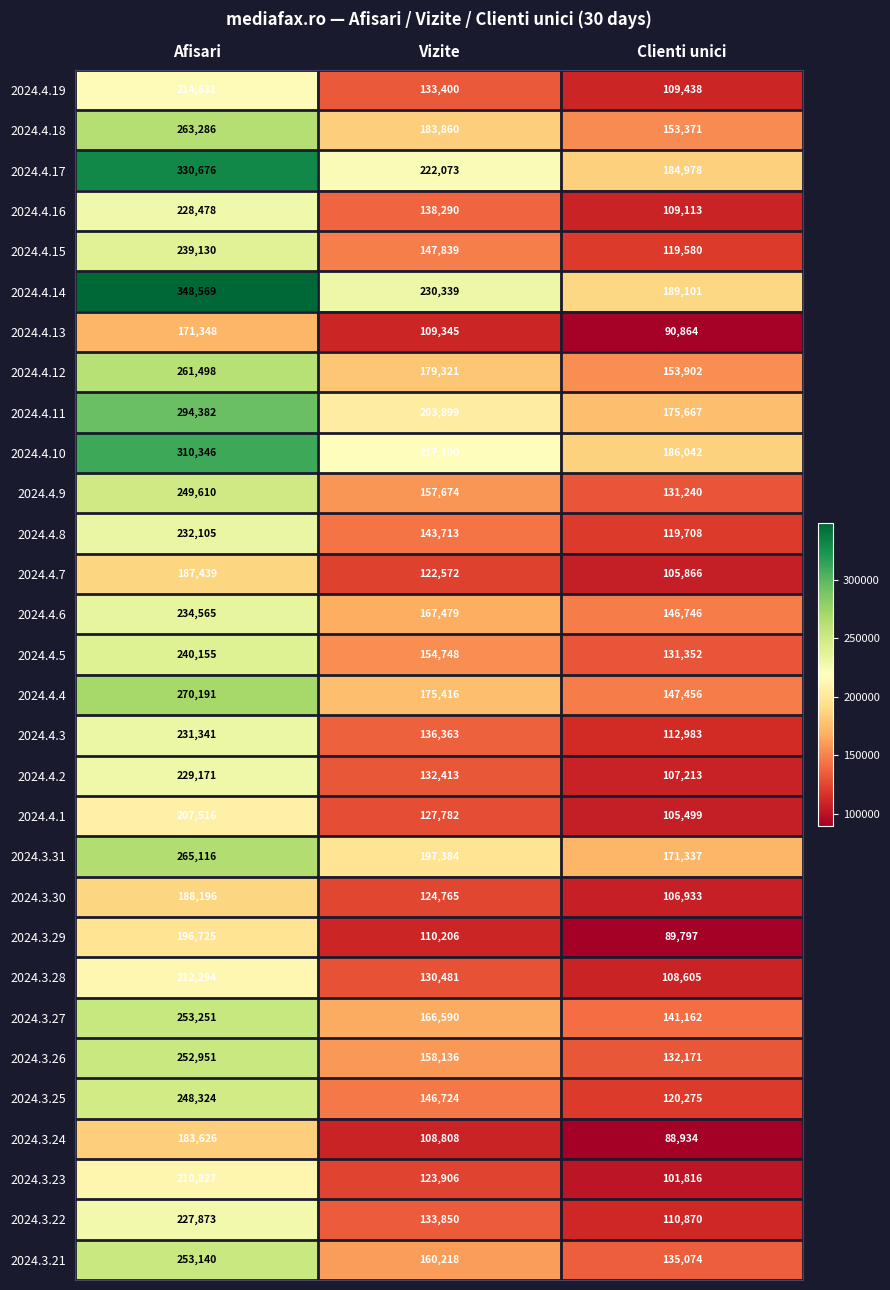

The value of 2024.3.28 at Clienti unici is 108605. True or false?

True